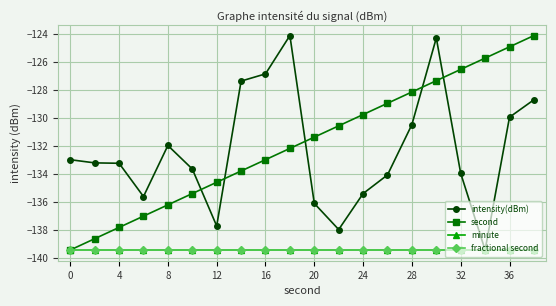

Is this an area chart (filled region under the line)?

No